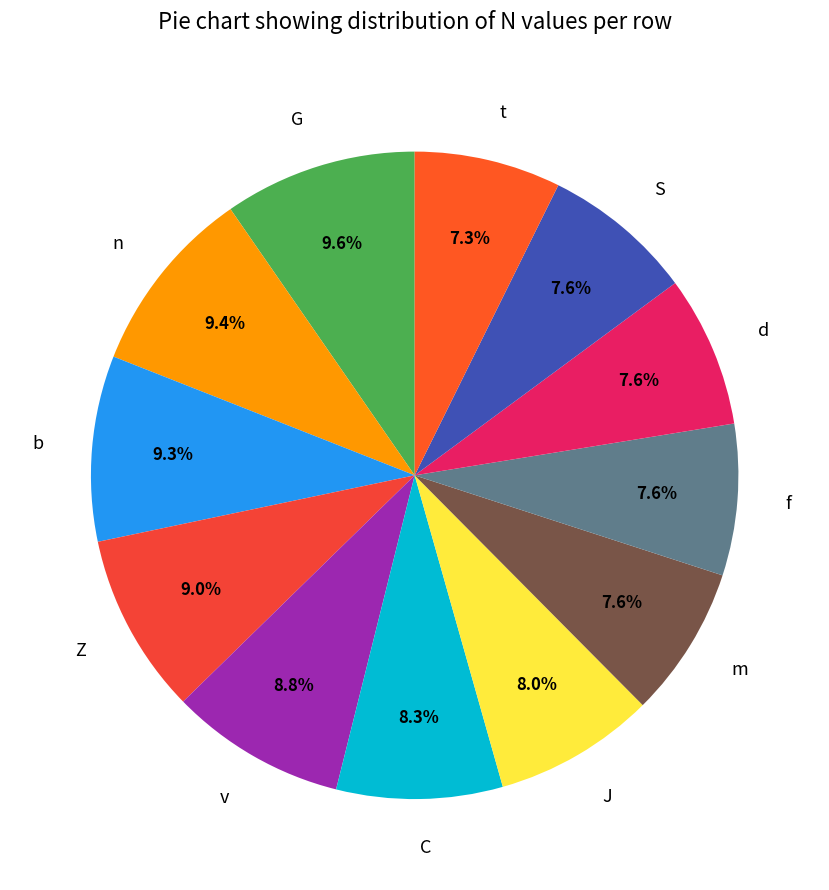

Between C and f, which is larger?

C